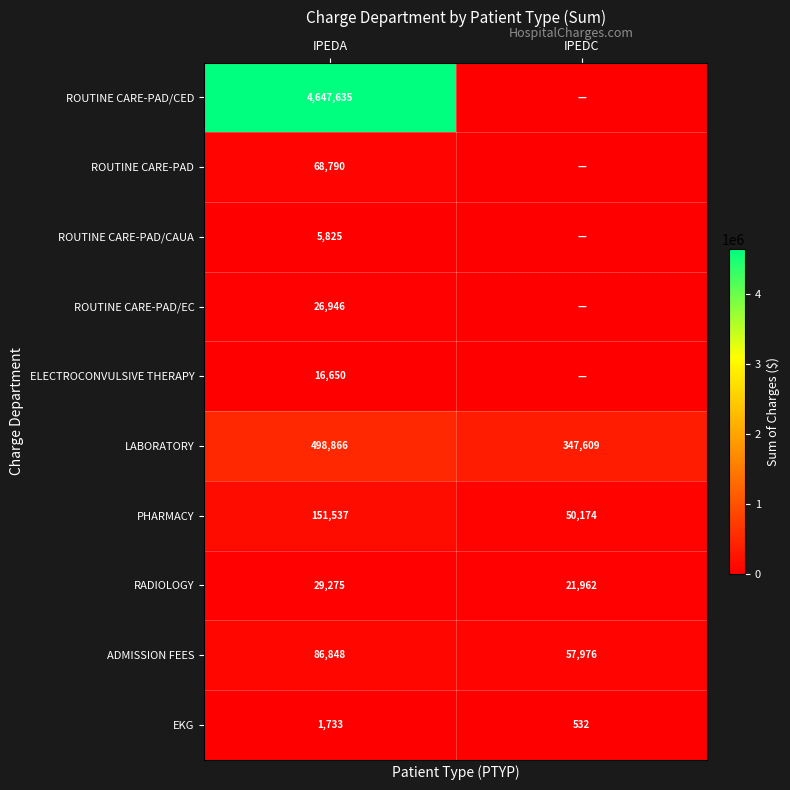

How many values in the RADIOLOGY series are below 29275?

1